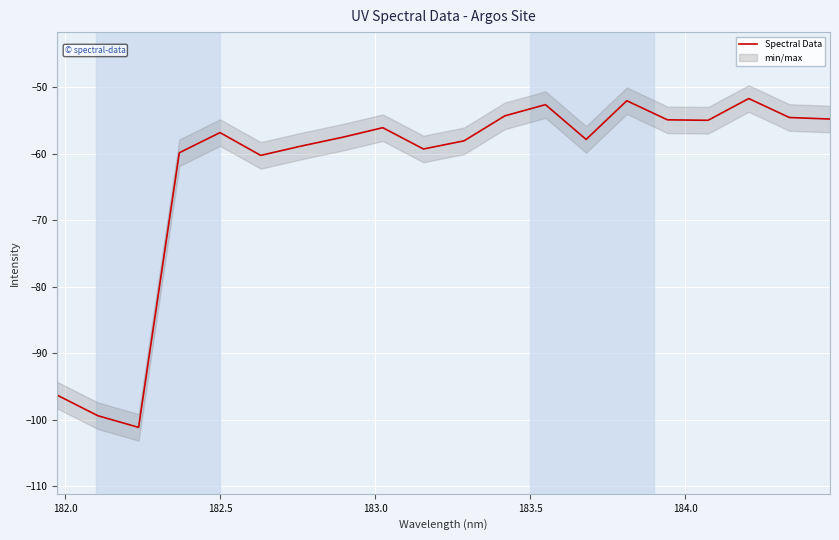

What is the average value?

-62.5